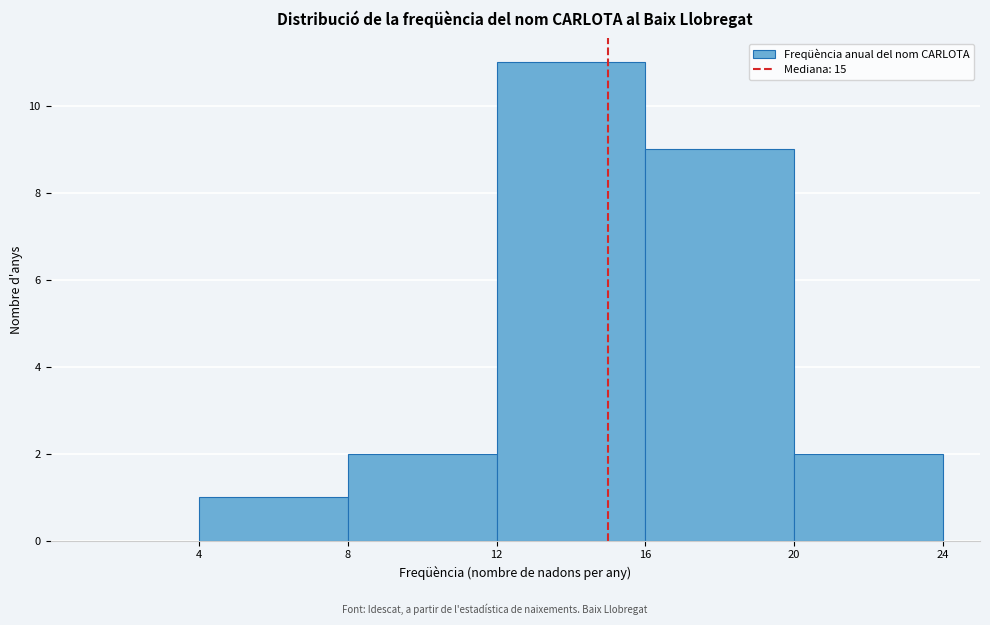

How tall is the bar that spans 16 to 20 on the x-axis? The values are not printed on the chart, so give them approximately, as read against the axis.

9